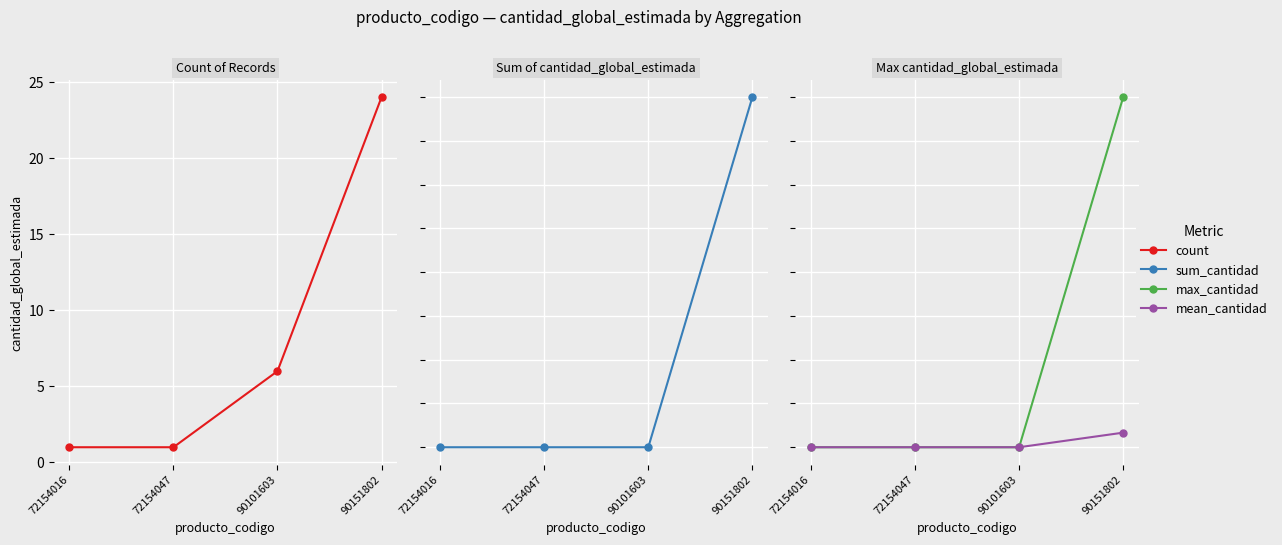

Read the sum_cantidad value at 90101603.

6.0